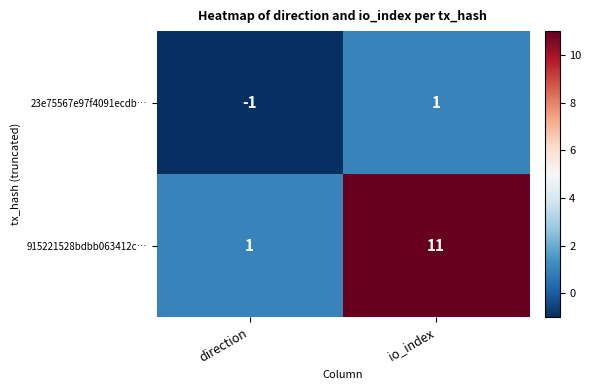

How many positive values does the 23e75567e97f4091ecdb… series have?

1